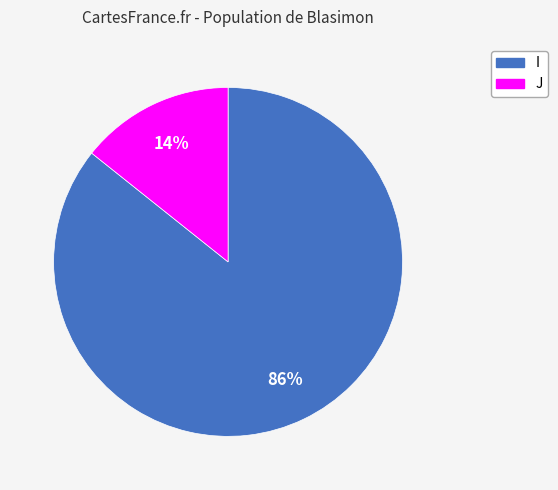

What percentage is the J slice, to the nearest percent?

14%